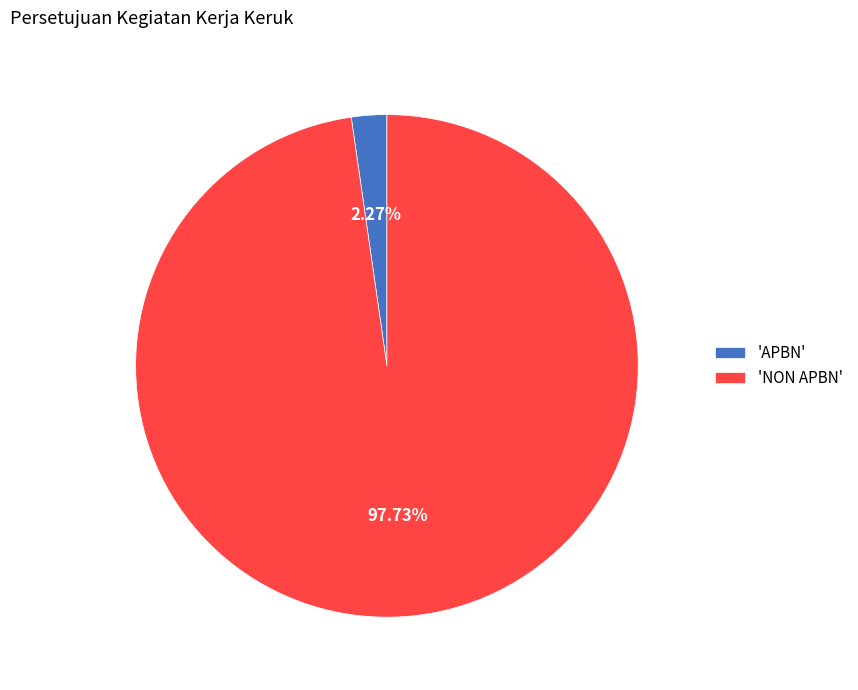

Between 'APBN' and 'NON APBN', which is larger?

'NON APBN'